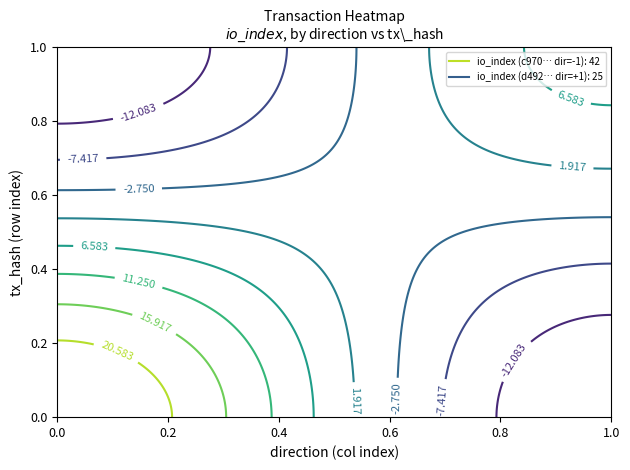

Reading right to left, extract all data points from this chart.

c970184651c8cd76b11c42acaa91c750849417d: io_index=42	direction=-1
d492c91f04e07a681f63151edecbde8b67387d0: io_index=25	direction=1